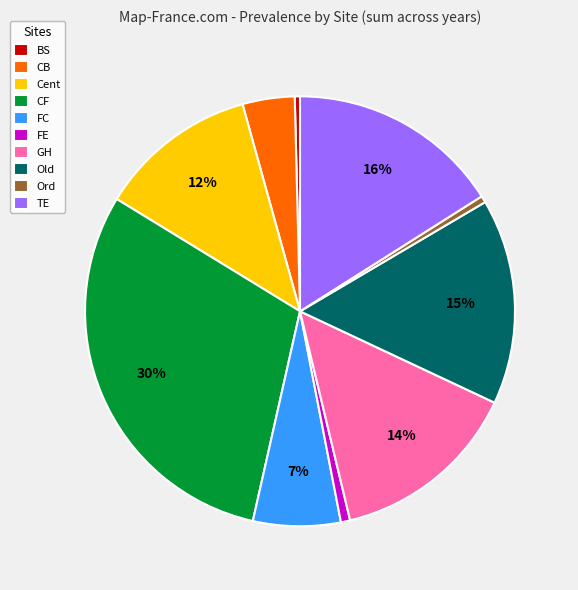

Is there any slice that represents more than half of the pie?

No